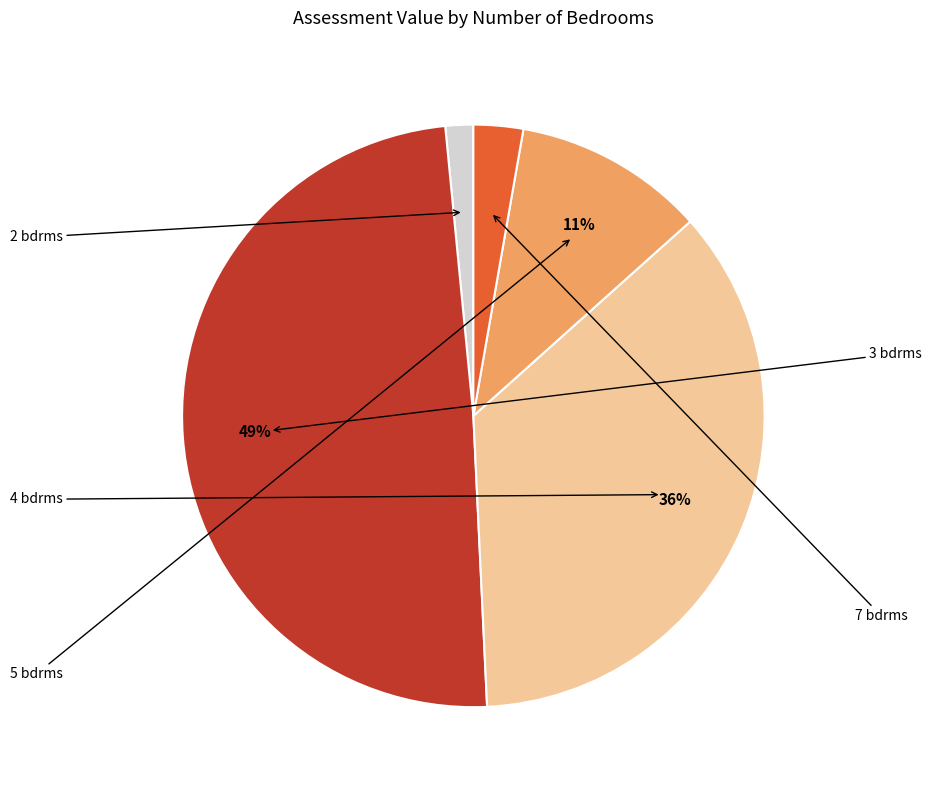

Which has a higher value, 2 bdrms or 5 bdrms?

5 bdrms